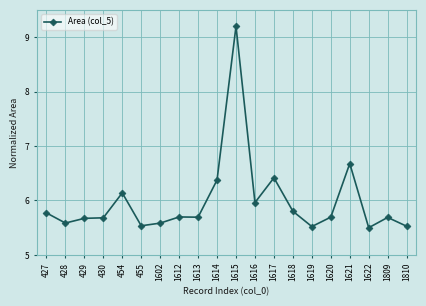

What is the sum of the values at 1617 and 1621?

13.1